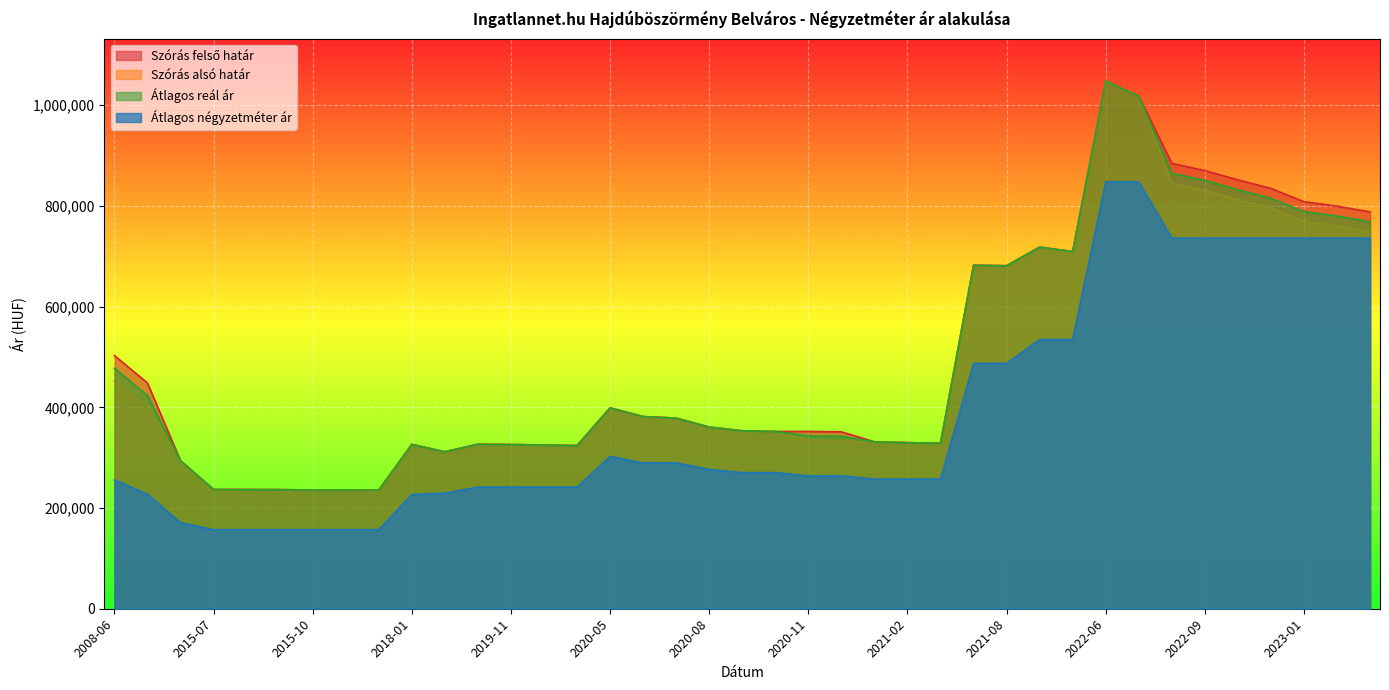

Reading right to left, extract all data points from this chart.

Szórás felső határ: 788143	799673	808481	834799	851791	870315	884633	1018070	1048544	709383	718325	681268	682367	328687	329866	331544	351371	352177	352120	353408	360834	378631	381670	399017	324060	325209	326149	326803	311714	326370	235742	235859	235801	236561	236737	236913	294116	448423	502910
Szórás alsó határ: 748859	760389	769197	795515	812507	831031	845349	1018070	1048544	709383	718325	681268	682367	328687	329866	331544	333125	333931	352120	353408	360834	378631	381670	399017	324060	325209	326149	326803	311714	326370	235742	235859	235801	236561	236737	236913	294116	397927	452414
Átlagos reál ár: 768501	780031	788839	815157	832149	850673	864991	1018070	1048544	709383	718325	681268	682367	328687	329866	331544	342248	343054	352120	353408	360834	378631	381670	399017	324060	325209	326149	326803	311714	326370	235742	235859	235801	236561	236737	236913	294116	423175	477662
Átlagos négyzetméter ár: 736111	736111	736111	736111	736111	736111	736111	847777	847777	534782	534782	487341	487341	257419	257419	257419	263870	263870	270322	270322	276774	289677	289677	302580	241578	241578	241578	241578	229500	226804	157071	157071	157071	157071	157071	157071	170833	227542	255896